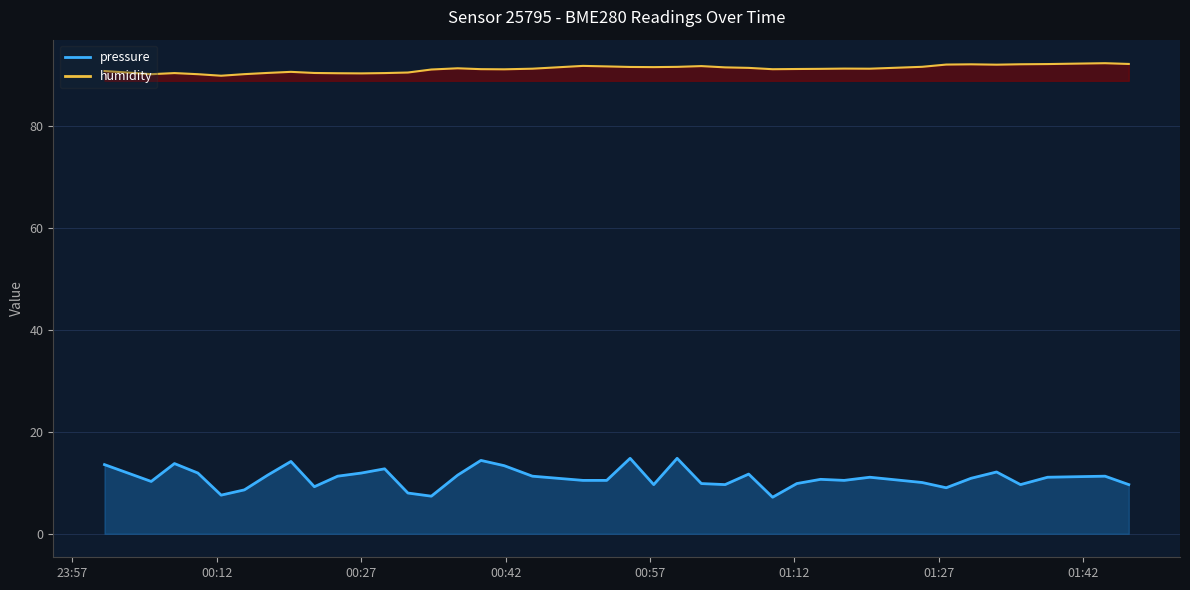

The value of humidity at 29 is 44.1. True or false?

False